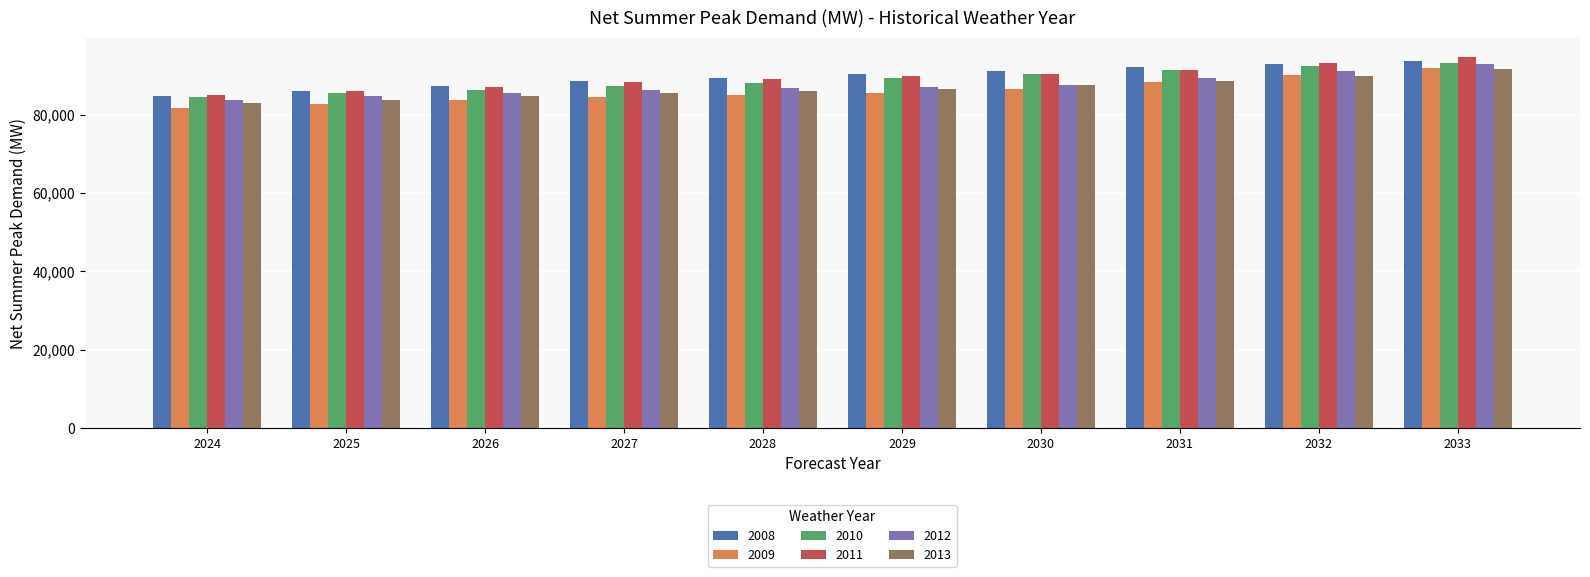

Which series has the largest range (max minus min)?

2009